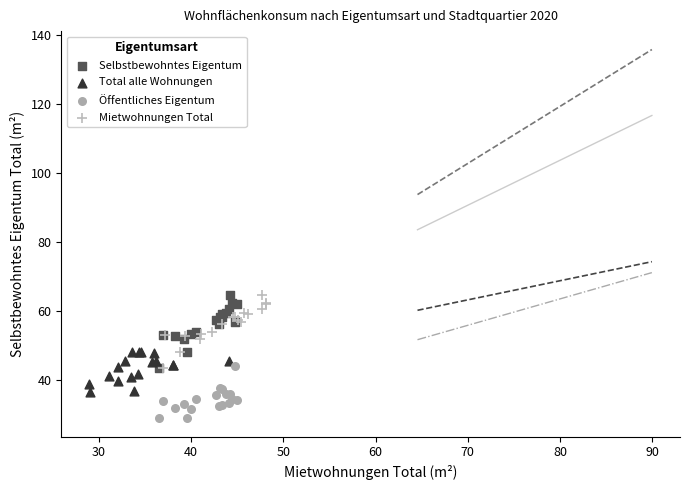

Which series contains the lowest Y value?

Öffentliches Eigentum